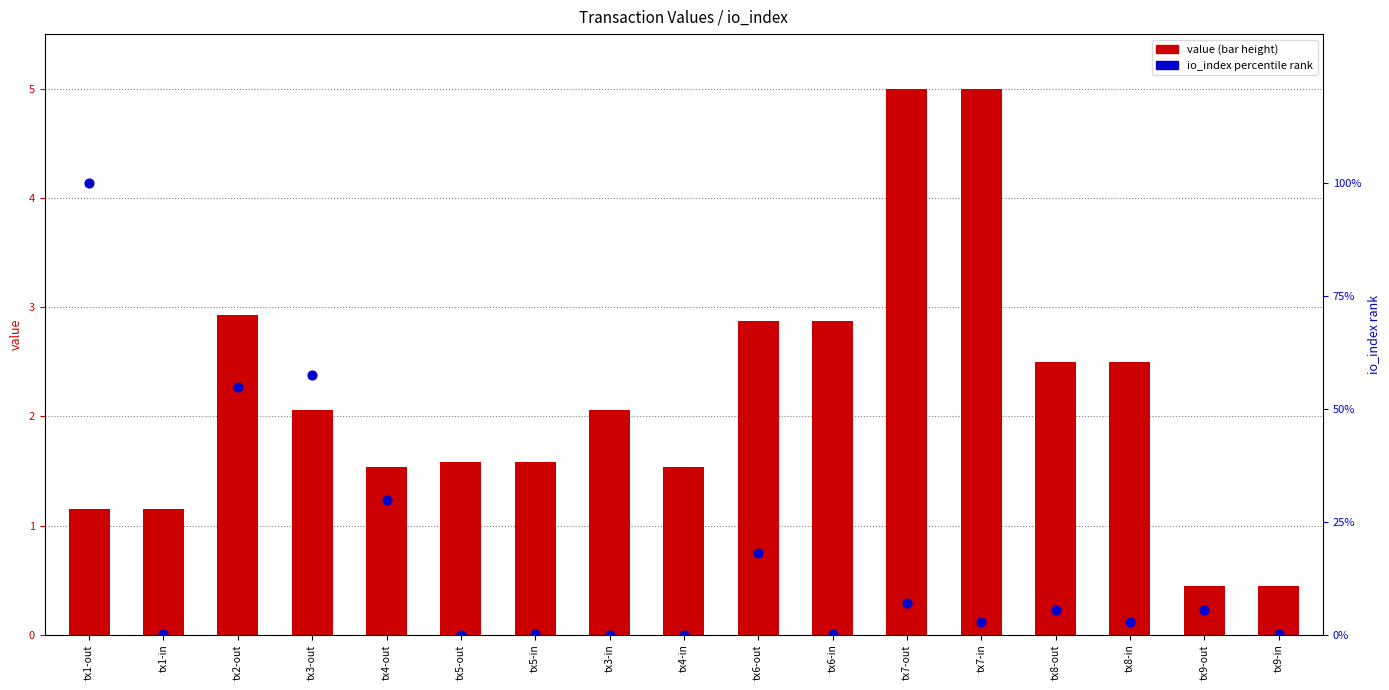

What is the total value across all series at tx6-out?

20.9